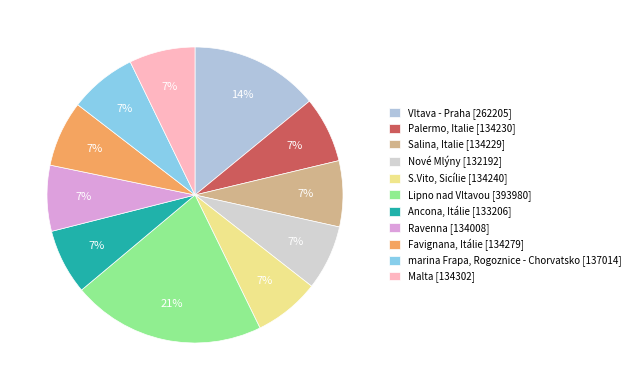

How many slices are in this pie chart?

11